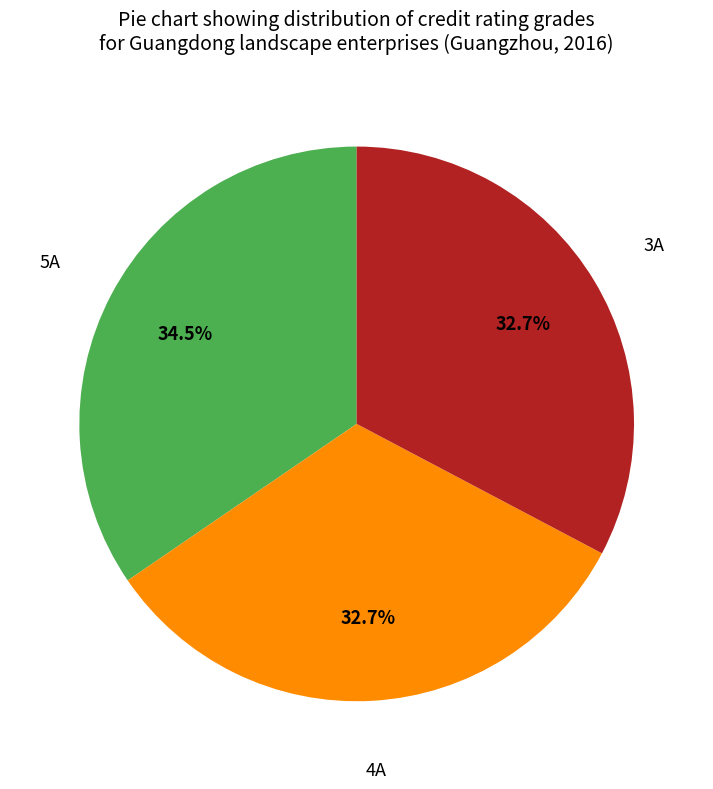

Does any single category account for the majority?

No